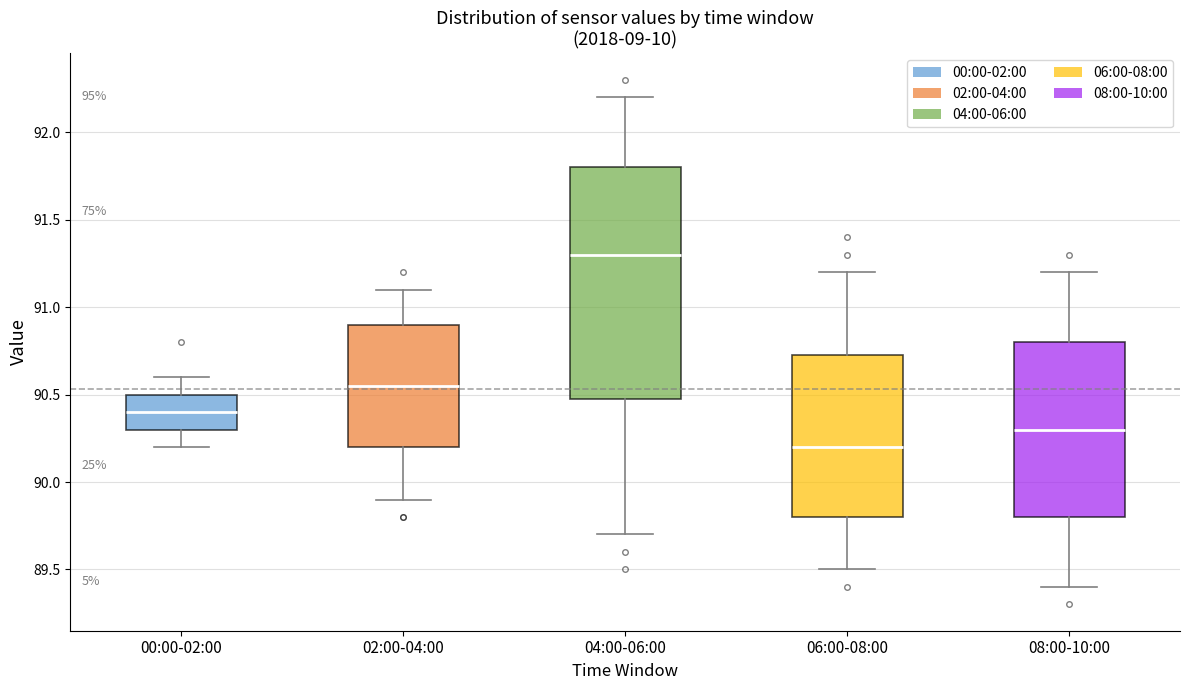

Reading left to right, transcribe this box plot: for each box, give where its median line is, the range the box spans, and where its two whiskers end, as read against the y-axis. The values are not printed on the chart, so give them approximately, as read against the axis.

00:00-02:00: median 90.40, box 90.30 to 90.50, whiskers 90.20 to 90.60
02:00-04:00: median 90.55, box 90.20 to 90.90, whiskers 89.90 to 91.10
04:00-06:00: median 91.30, box 90.50 to 91.80, whiskers 89.70 to 92.20
06:00-08:00: median 90.20, box 89.80 to 90.75, whiskers 89.50 to 91.20
08:00-10:00: median 90.30, box 89.80 to 90.80, whiskers 89.40 to 91.20